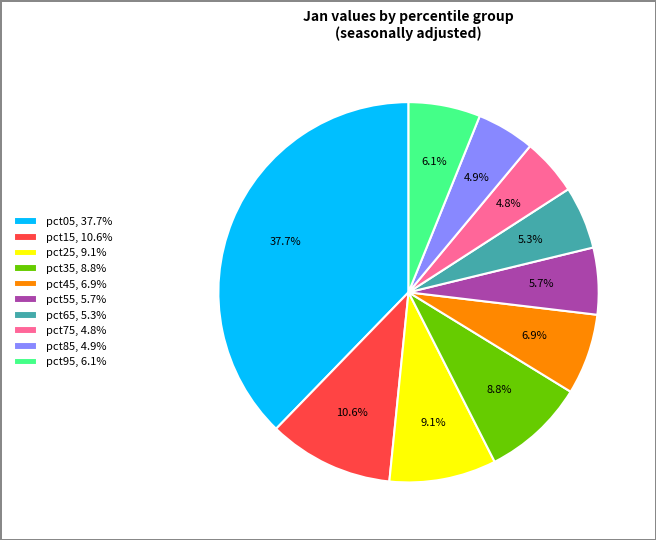

To the nearest percent, what percentage of the pie is pct55?

6%